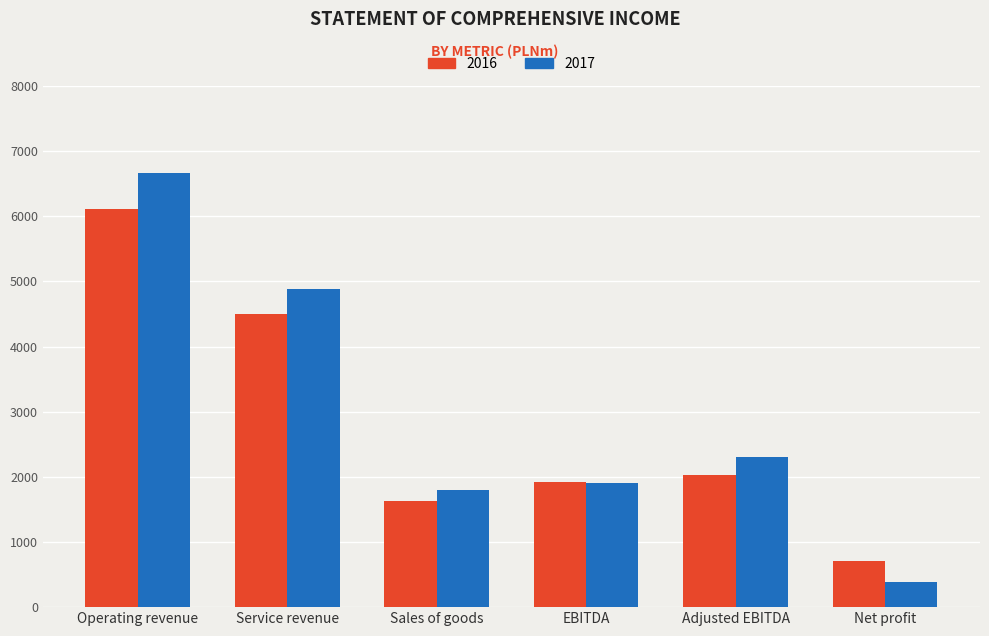

What is the difference between the highest and lowest values at EBITDA?

20.2